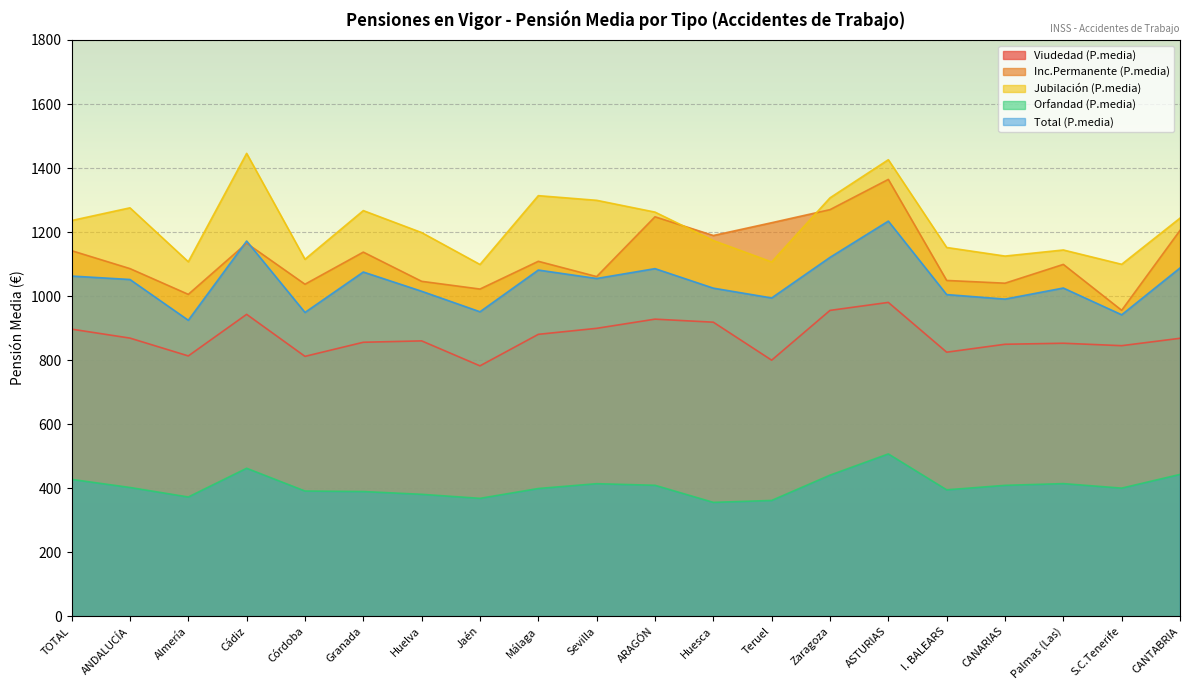

What is the maximum value shown in the chart?

1445.8